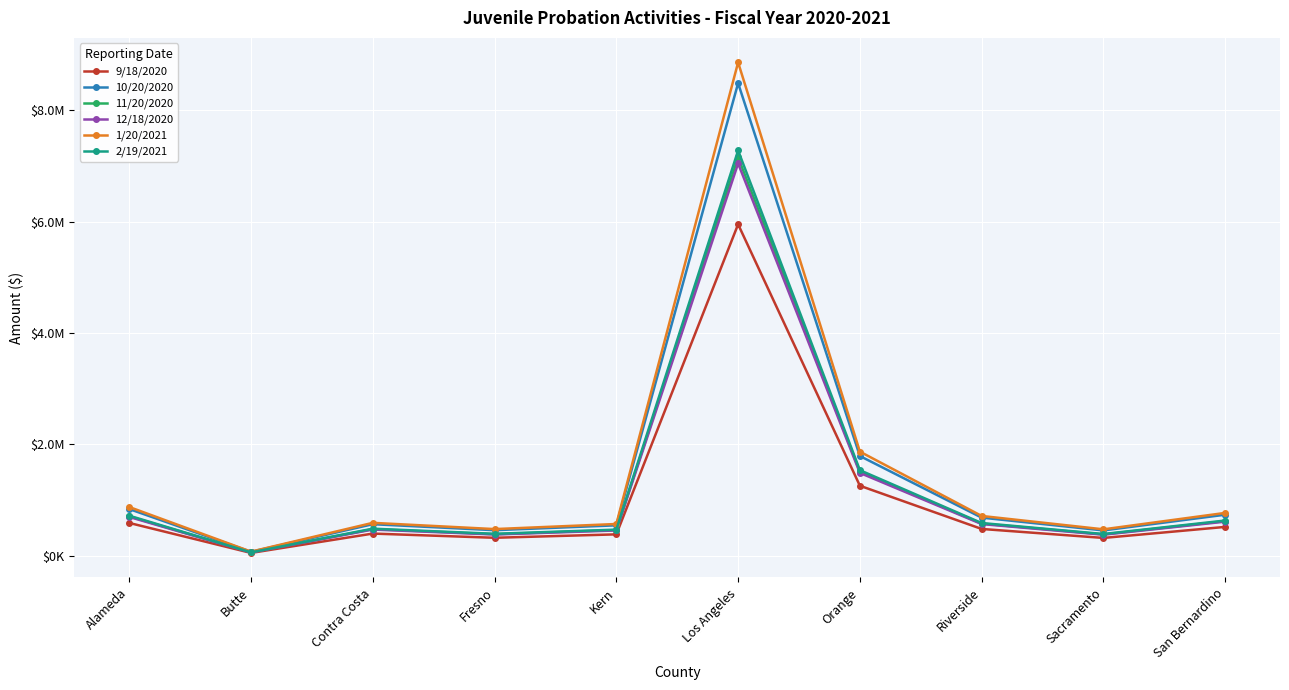

Where is 2/19/2021 nearest to the value 3668757?

Orange